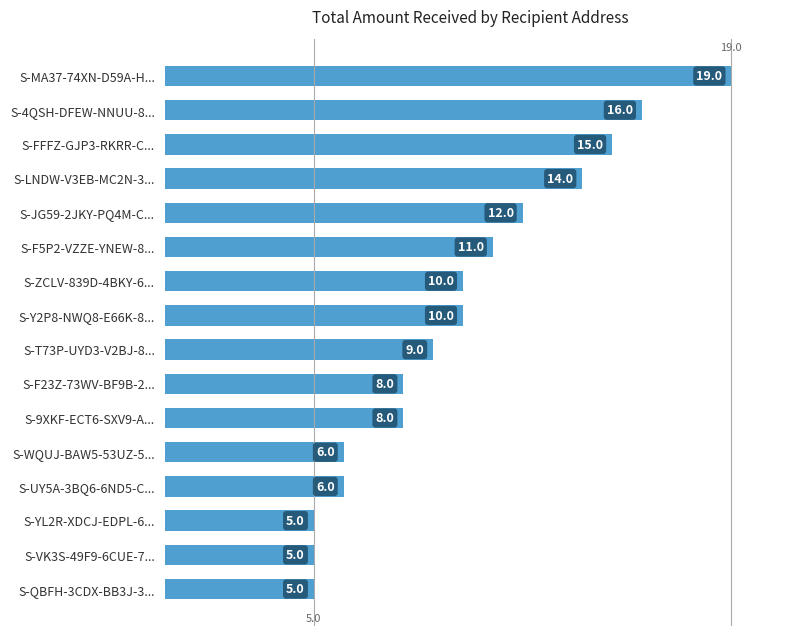

What is the smallest value displayed?

5